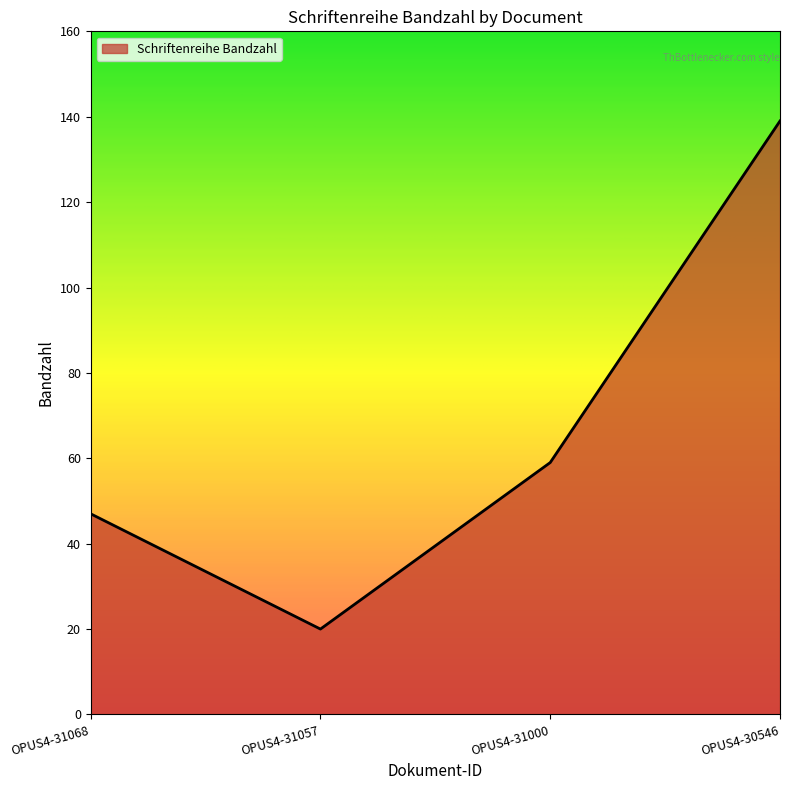

Count the number of categories in the chart.

4